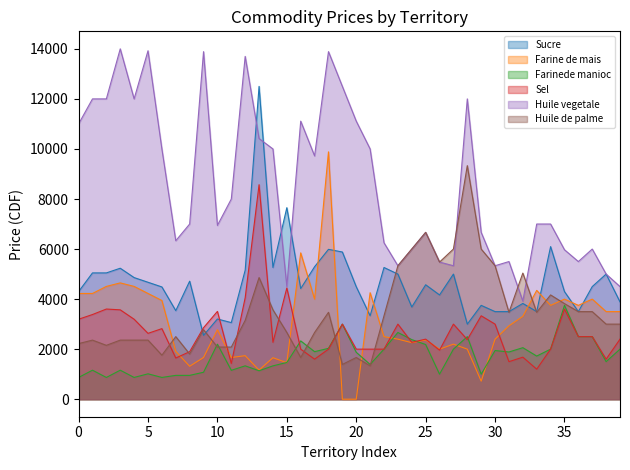

Reading left to right, what are all the values shown in this chart?

Sucre: 4299.1	5046.7	5046.7	5233.6	4859.8	4672.9	4486.0	3538.5	4717.0	2551.0	3205.1	3061.2	5154.6	12500.0	5263.2	7653.1	4419.9	5294.1	5988.0	5882.4	4494.4	3333.3	5263.2	5000.0	3684.2	4573.2	4166.7	5000.0	3000.0	3750.0	3500.0	3500.0	3826.9	3500.0	6097.6	4300.0	3500.0	4500.0	5000.0	3888.9
Farine de mais: 4225.4	4225.4	4507.0	4647.9	4507.0	4225.4	3943.7	1910.8	1315.8	1666.7	2777.8	1666.7	1739.1	1162.8	1658.8	1458.3	5848.0	4000.0	9883.7	0.0	0.0	4255.3	2500.0	2400.0	2258.5	2368.4	2000.0	2200.0	2000.0	720.0	2400.0	2932.6	3313.0	4347.8	3750.0	4000.0	3750.0	4000.0	3500.0	3500.0
Farinede manioc: 869.6	1159.4	869.6	1159.4	869.6	1014.5	869.6	952.4	952.4	1076.9	2199.4	1153.8	1333.3	1136.4	1333.3	1466.7	2329.2	1900.0	2032.5	3000.0	1875.0	1388.9	2000.0	2666.7	2381.0	2185.8	1000.0	2000.0	2500.0	1000.0	1944.4	1886.8	2058.8	1724.1	2000.0	3750.0	2500.0	2500.0	1500.0	2000.0
Sel: 3195.5	3383.5	3602.8	3571.4	3195.5	2631.6	2819.5	1645.6	1898.7	2857.1	3508.8	1428.6	4054.1	8571.4	2272.7	4444.4	2000.0	1600.0	2000.0	3000.0	2000.0	2000.0	2000.0	3000.0	2272.7	2400.0	1960.8	3000.0	2381.0	3333.3	3000.0	1500.0	1680.0	1200.0	2000.0	3600.0	2500.0	2500.0	1600.0	2400.0
Huile vegetale: 11000.0	12000.0	12000.0	14000.0	12000.0	13924.1	10000.0	6333.0	7000.0	13888.0	6944.4	8000.0	13698.6	10416.7	10000.0	4504.5	11111.1	9722.0	13888.9	12500.0	11111.1	10000.0	6250.0	5333.3	6000.0	6666.7	5479.5	5333.3	12000.0	6666.7	5333.3	5500.0	3920.0	7000.0	7000.0	5972.2	5500.0	6000.0	5000.0	4500.0
Huile de palme: 2222.2	2361.1	2152.8	2361.1	2361.1	2361.1	1759.3	2500.0	1805.6	2777.8	2083.3	2083.3	3150.7	4861.1	3571.4	2667.0	1666.7	2666.7	3472.2	1388.9	1666.7	1333.3	3333.3	5333.3	6000.0	6666.7	5479.5	6000.0	9333.3	6000.0	5333.3	3472.2	5040.0	3472.2	4166.7	3819.4	3500.0	3500.0	3000.0	3000.0